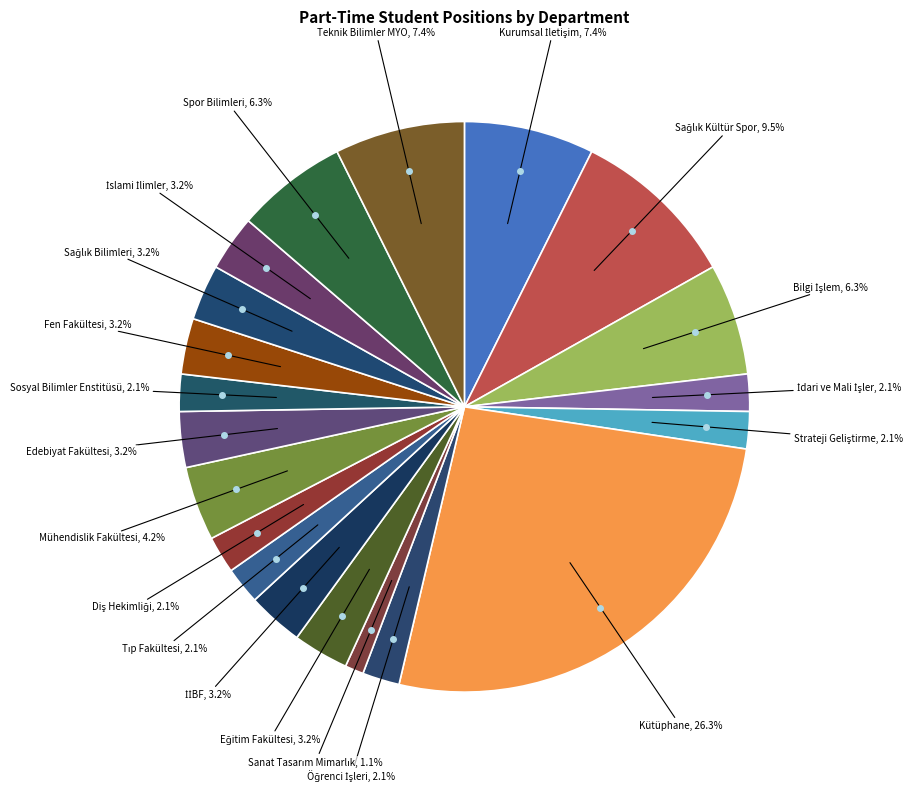

How many segments does this pie chart have?

20